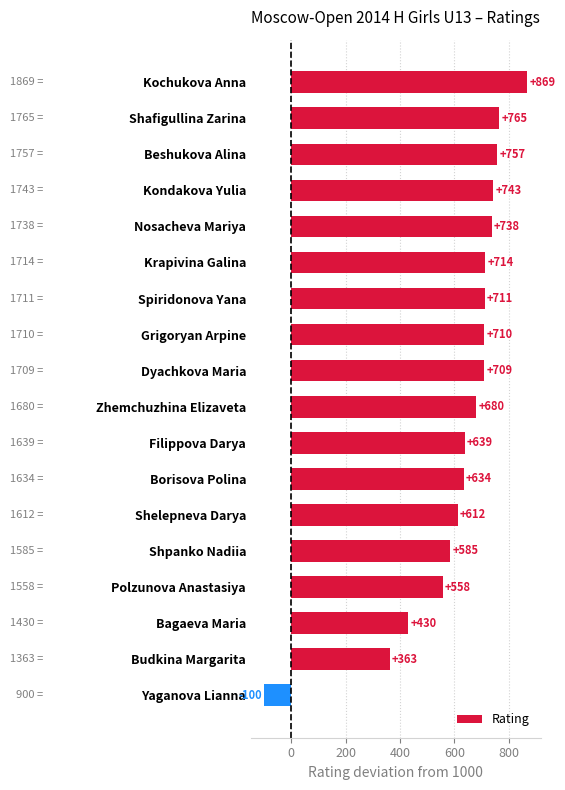

Count the number of categories in the chart.

18